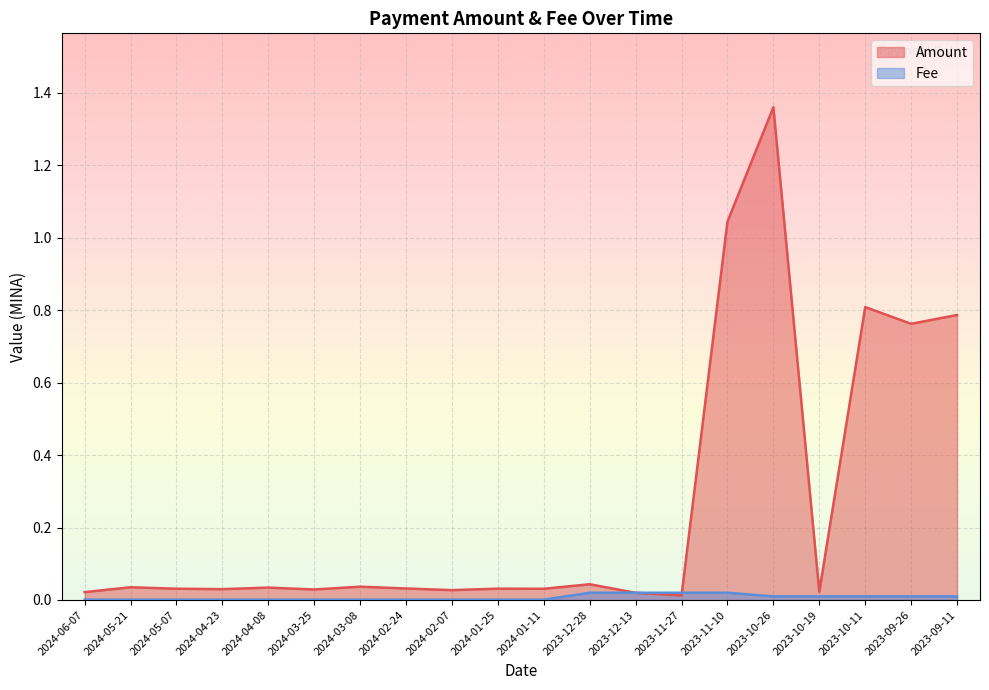

What is the value of the Amount point at the 15th from the left?

1.0